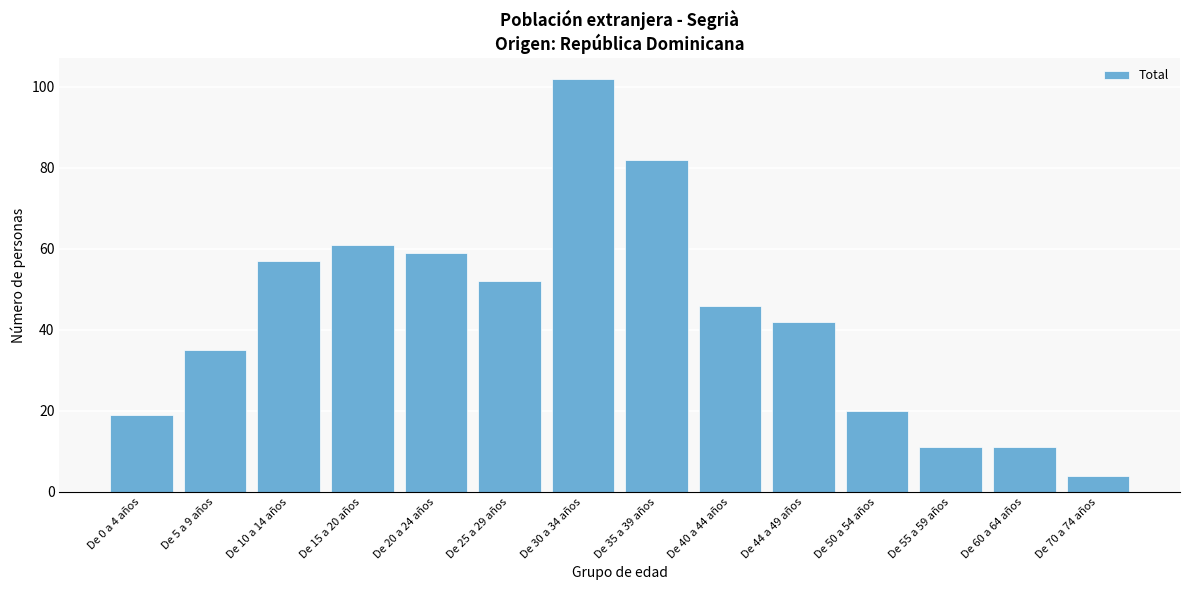

Reading left to right, what are all the values shown in this chart?

De 0 a 4 años=19	De 5 a 9 años=35	De 10 a 14 años=57	De 15 a 20 años=61	De 20 a 24 años=59	De 25 a 29 años=52	De 30 a 34 años=102	De 35 a 39 años=82	De 40 a 44 años=46	De 44 a 49 años=42	De 50 a 54 años=20	De 55 a 59 años=11	De 60 a 64 años=11	De 70 a 74 años=4